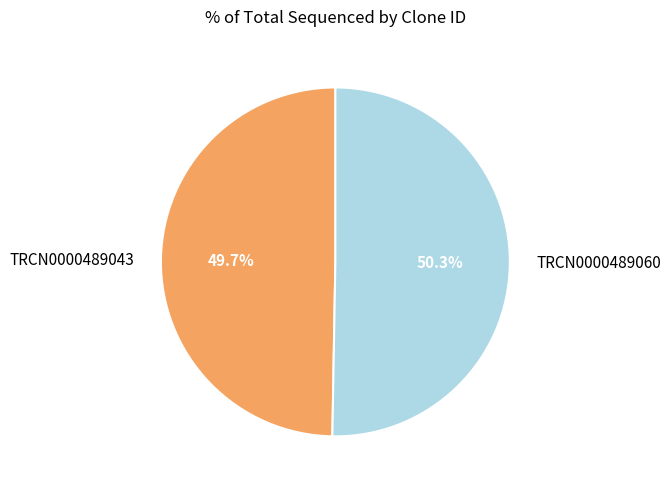

What portion of the pie excludes TRCN0000489060?

49.7%